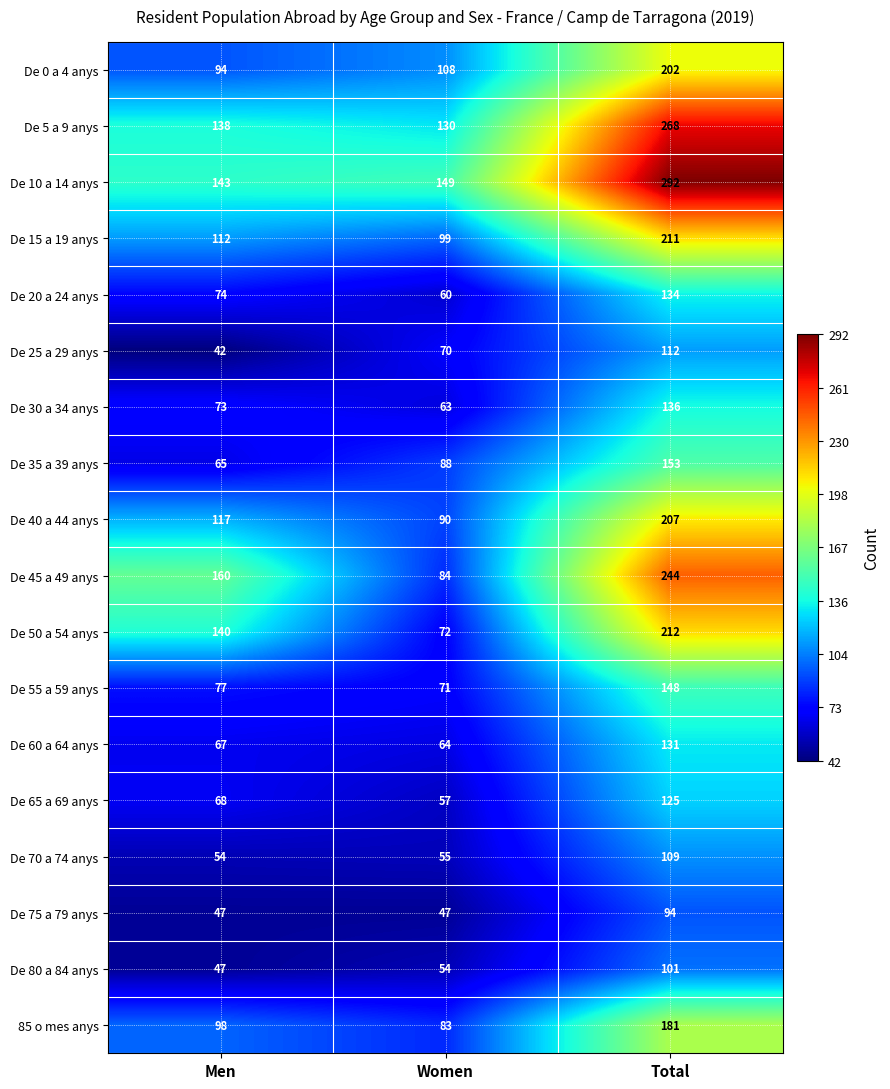

What is the spread (max minus min) of values at Women?

102